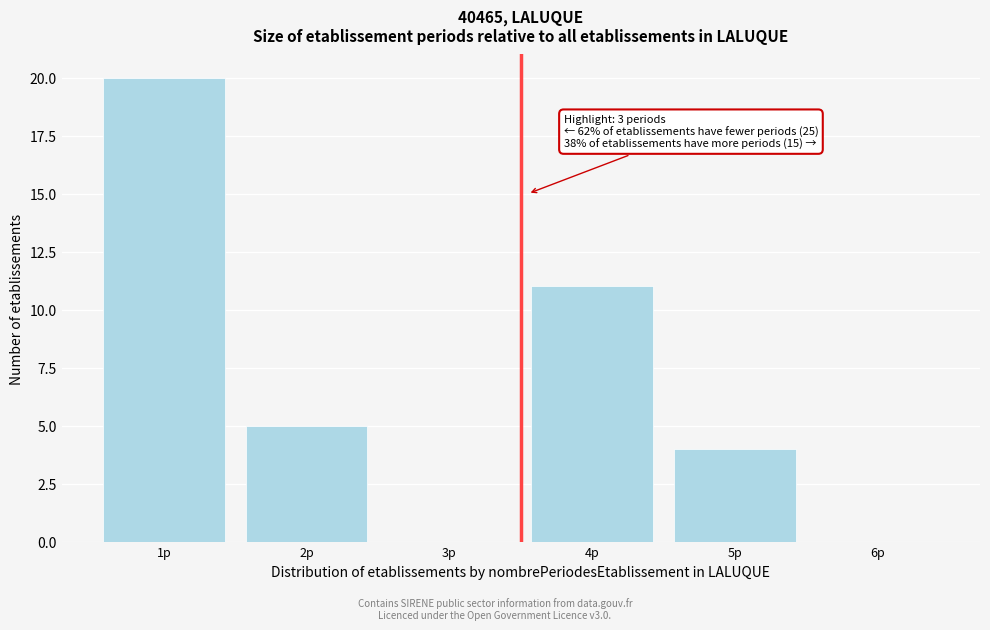

Reading right to left, transcribe all the data shown in this chart.

6p=0	5p=4	4p=11	3p=0	2p=5	1p=20